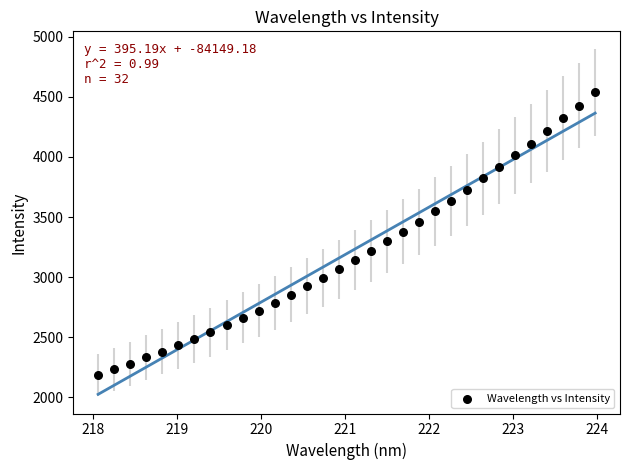

What is the range of X values (max minus min)?

5.9